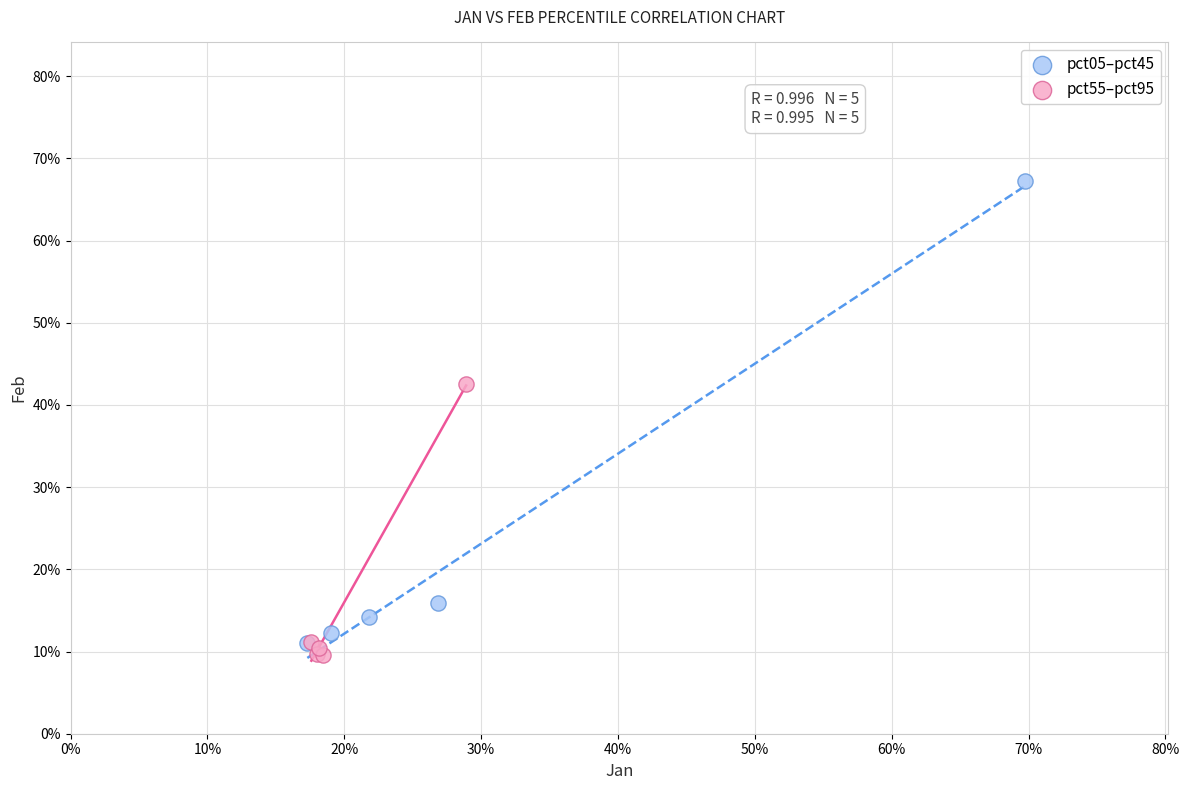

Which series has the widest spread of Y values?

pct05–pct45